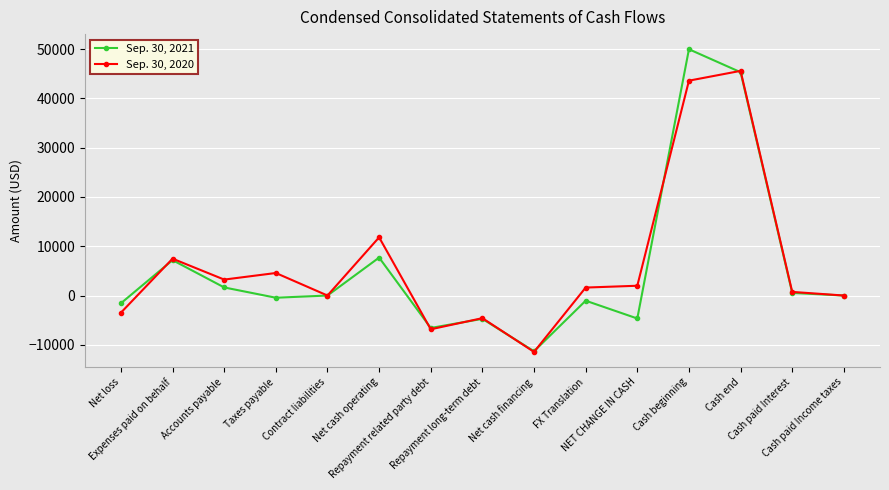

True or false: Sep. 30, 2021 has more than 2 interior local peaks.

True